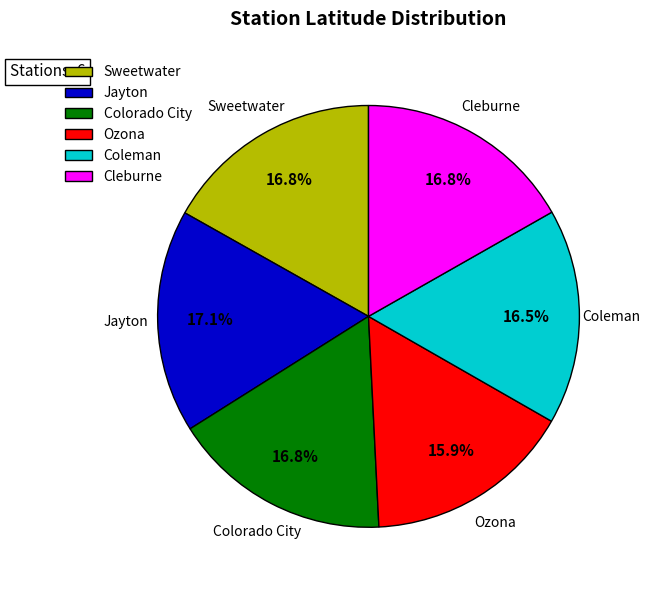

Combined, what portion of the pie is Cleburne and Colorado City?

33.6%